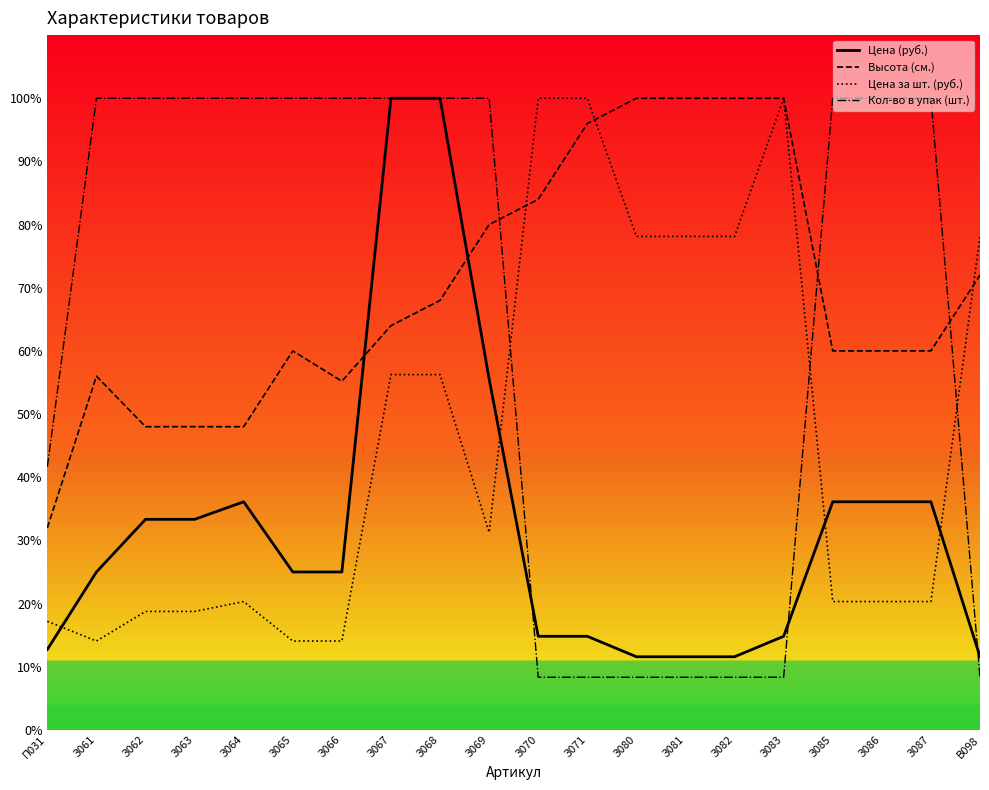

What are all the series names shown in the legend?

Цена (руб.), Высота (см.), Цена за шт. (руб.), Кол-во в упак (шт.)